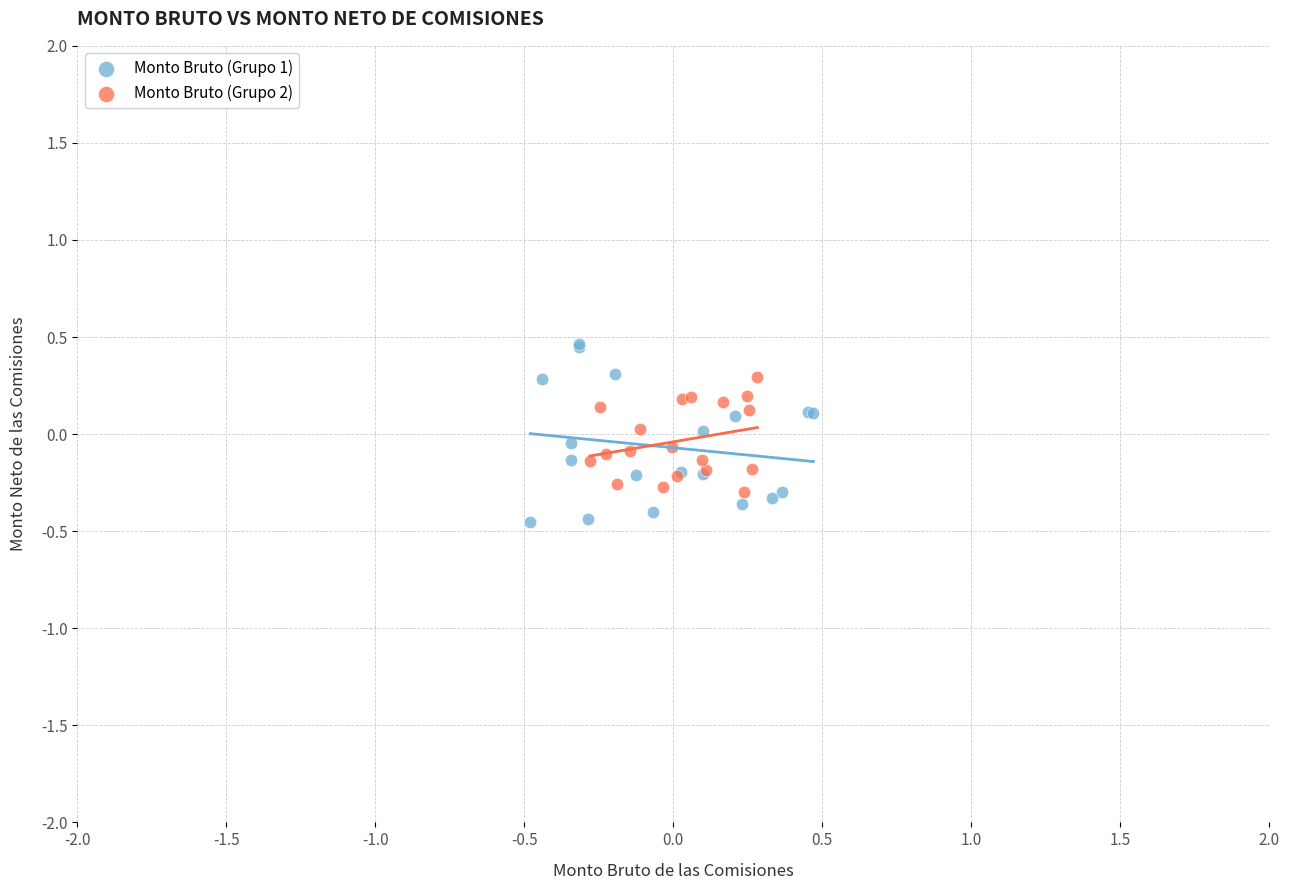

Which series contains the highest Y value?

Monto Bruto (Grupo 1)